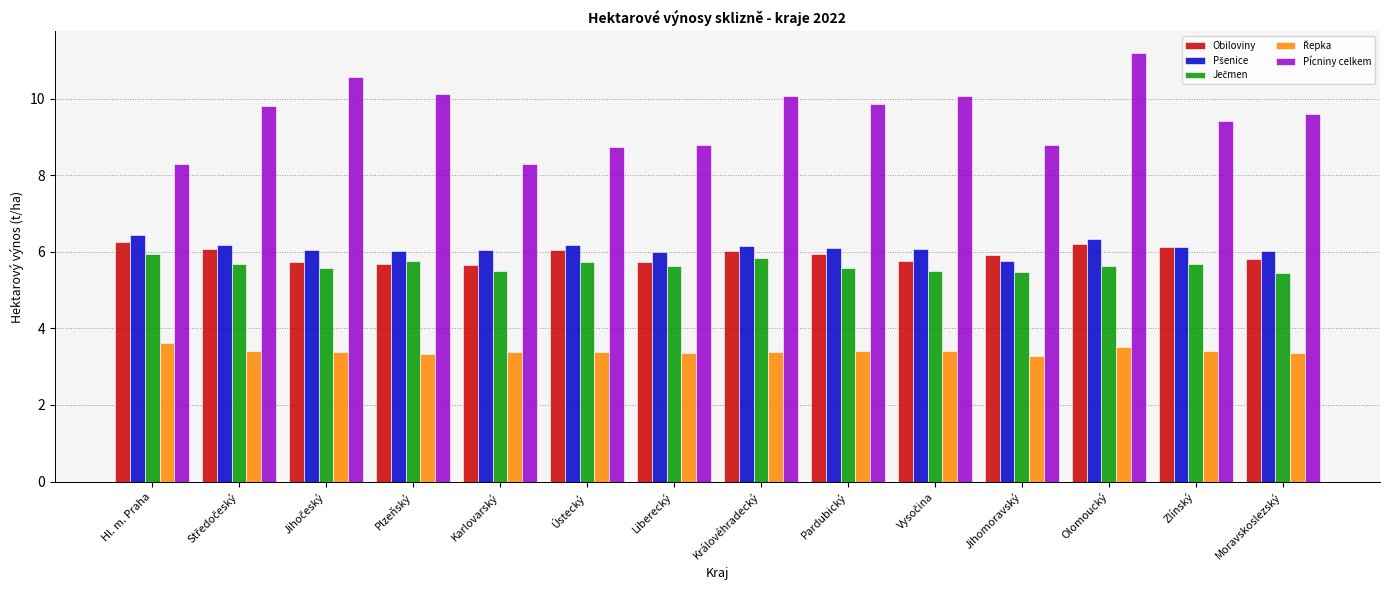

Which series has the largest range (max minus min)?

Pícniny celkem